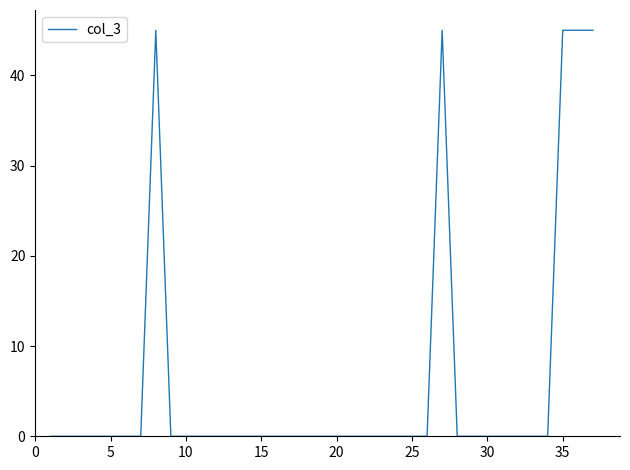

What is the maximum value shown in the chart?

45